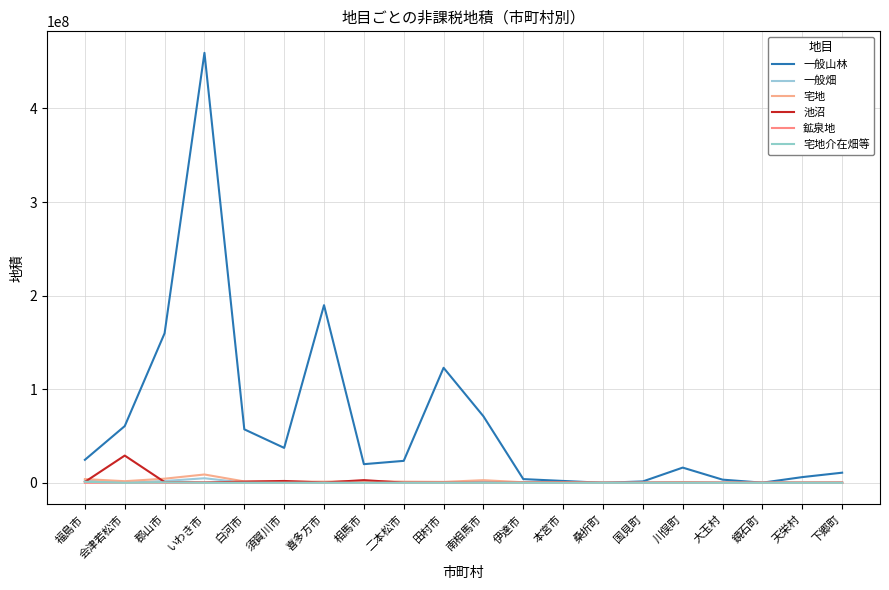

Reading left to right, transcribe all the data shown in this chart.

一般山林: 24558098	60601413	159825239	459456670	57131183	37296350	189805307	19906884	23443457	122899141	71047293	3951840	1977310	0	1461492	16230486	3363186	135424	6082352	10801022
一般畑: 2539620	0	1943588	4850228	204952	0	60034	453726	0	206678	942804	772456	0	2428	88873	394834	0	26022	44426	36406
宅地: 3981318	1709986	4396354	8877439	1451868	1334978	1245403	1915211	1212510	956210	2797749	560783	703351	144384	90662	579587	173046	192892	252470	252298
池沼: 961361	29087208	795085	357154	1237541	1954214	292323	2860539	153557	76138	12059	29533	331721	17646	66140	61358	12363	77427	16318	71881
鉱泉地: 280	0	64	17	0	0	28	0	0	0	0	0	0	0	0	0	0	0	0	0
宅地介在畑等: 1094997	0	521416	0	0	0	0	36	0	0	543	6192	0	0	2324	0	0	1527	0	0